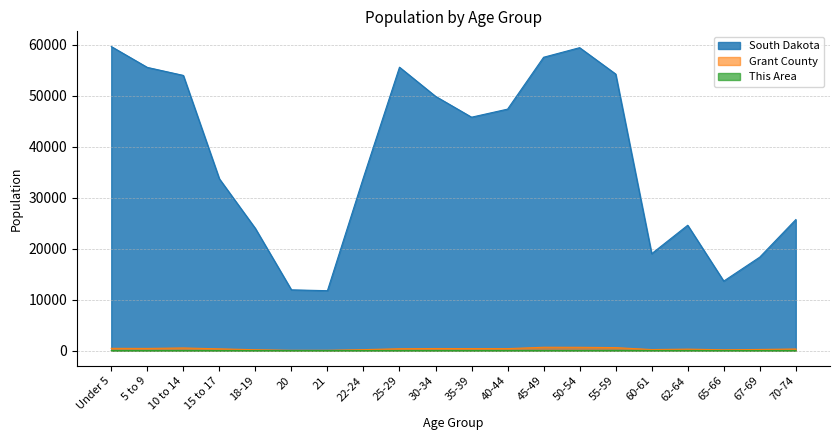

How many interior local peaks does the This Area series have?

4